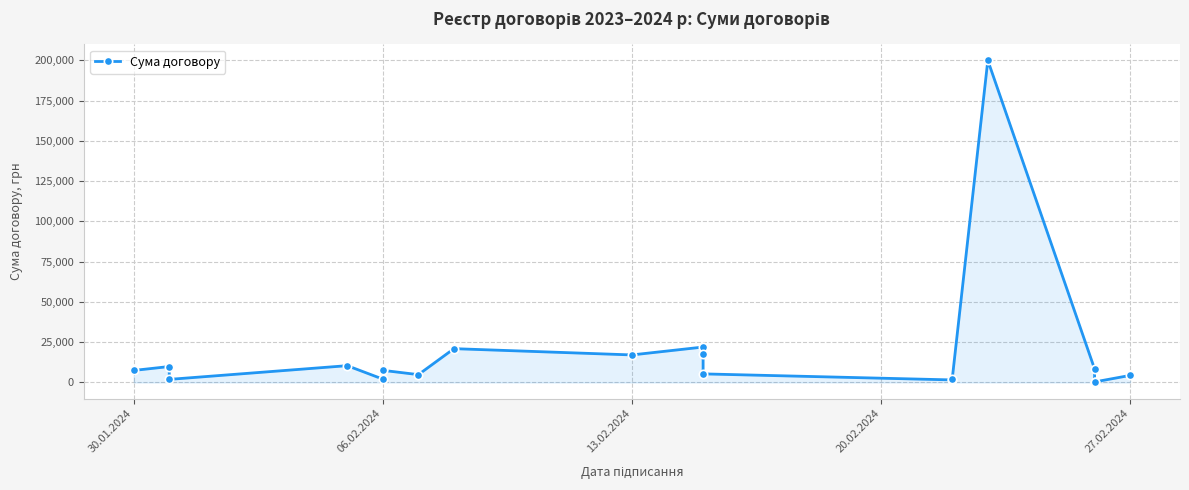

How many points are lower than both their immediate neighbors (excluding endpoints)?

6